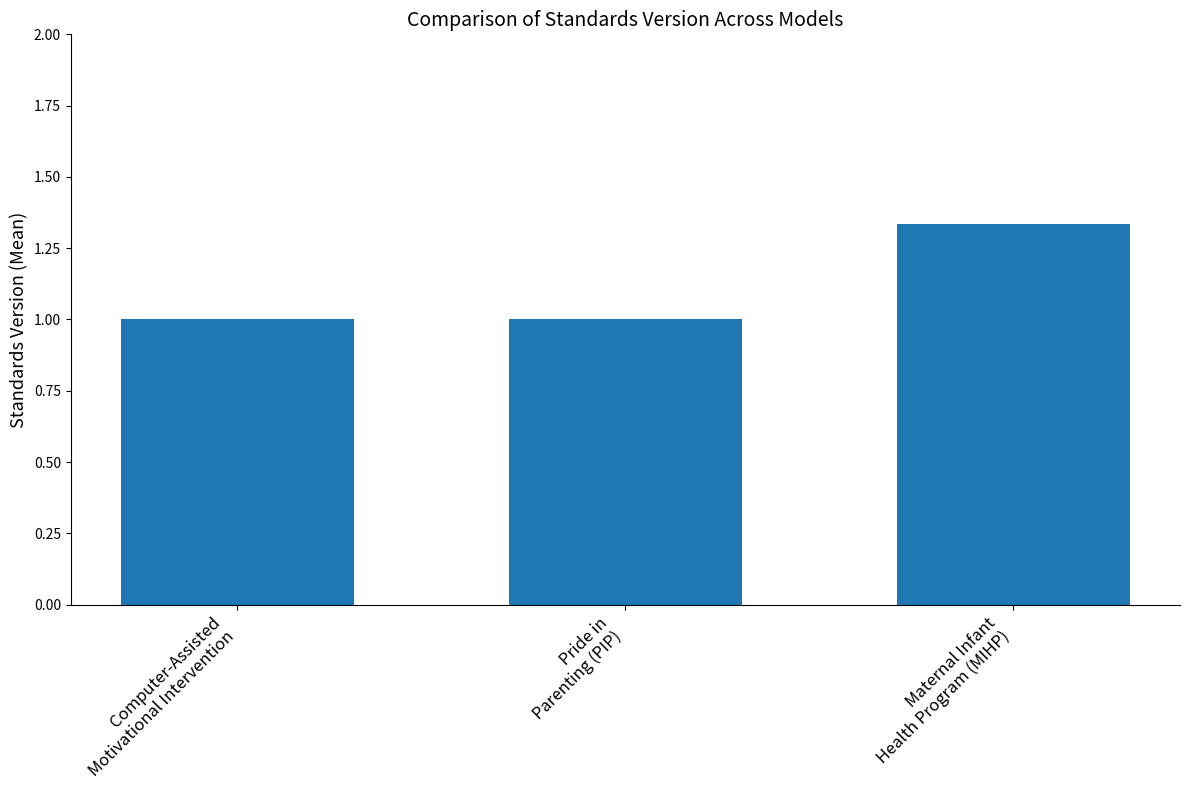

What position from the left is Pride in
Parenting (PIP)?

2